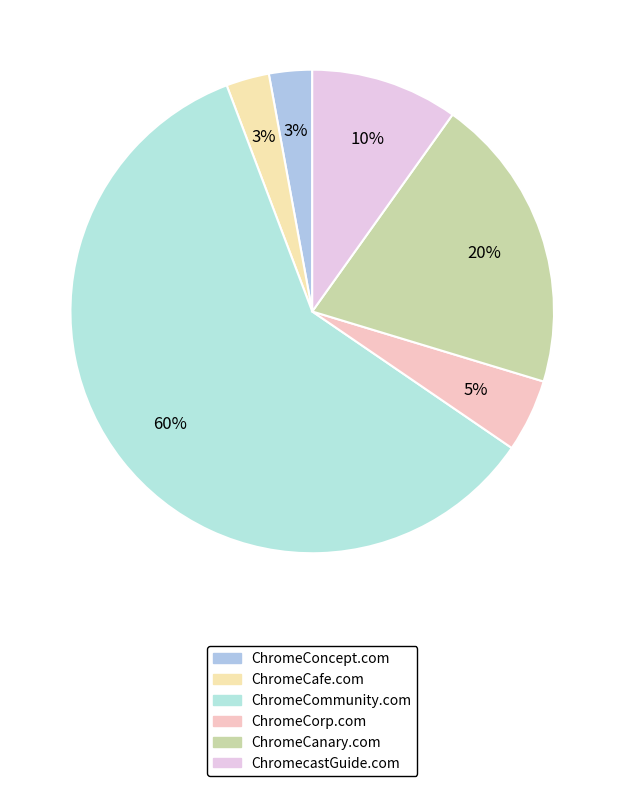

Between ChromeConcept.com and ChromecastGuide.com, which is larger?

ChromecastGuide.com